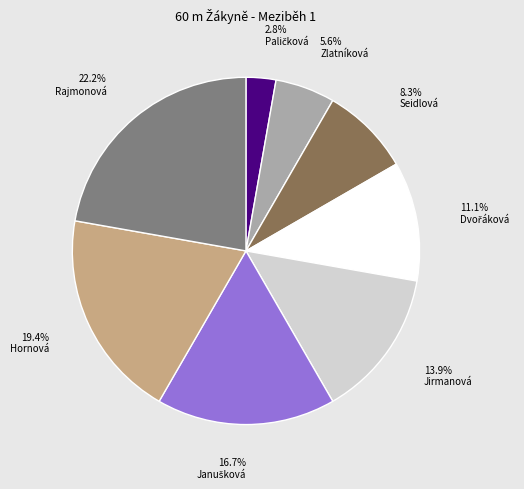

Is there a majority slice in this chart?

No